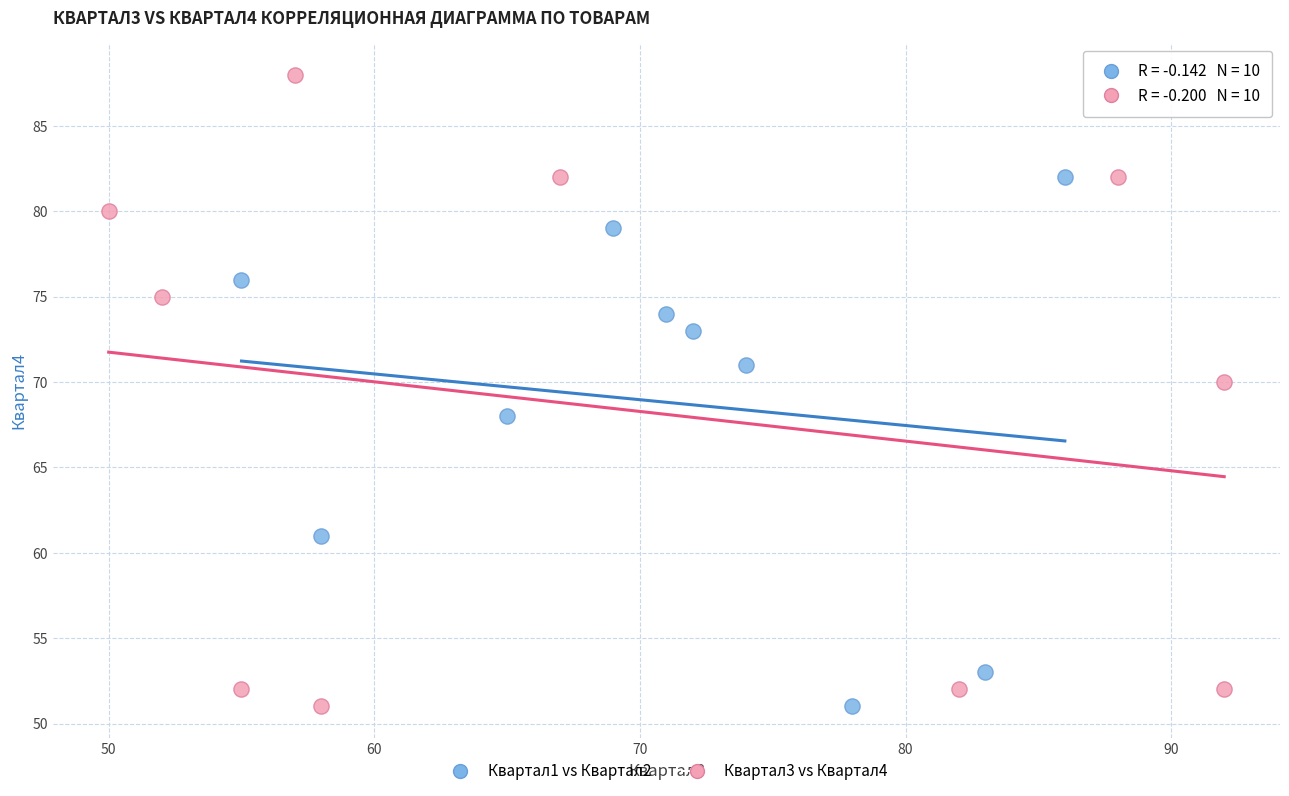

Which series has the largest Y range (max minus min)?

Квартал3 vs Квартал4